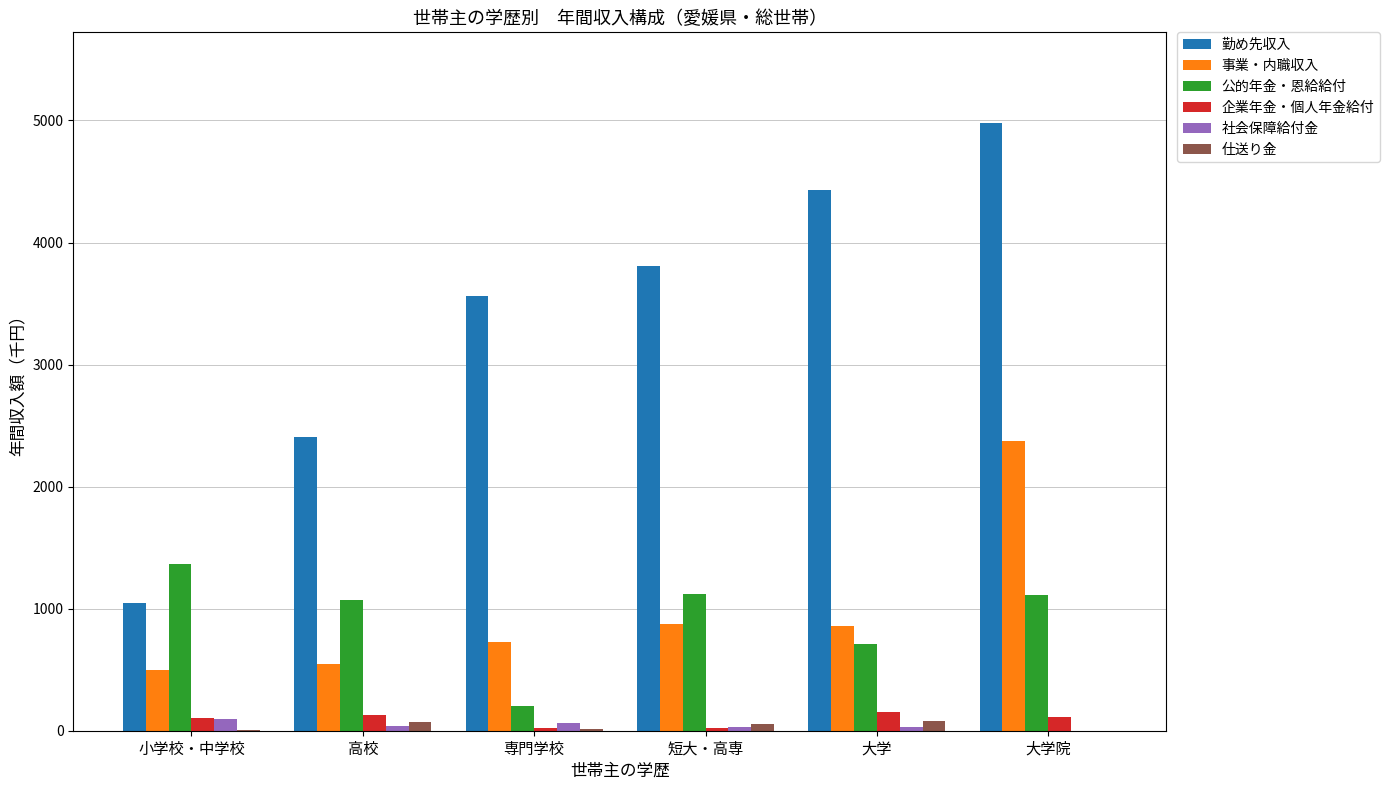

Does the chart contain stacked bars?

No